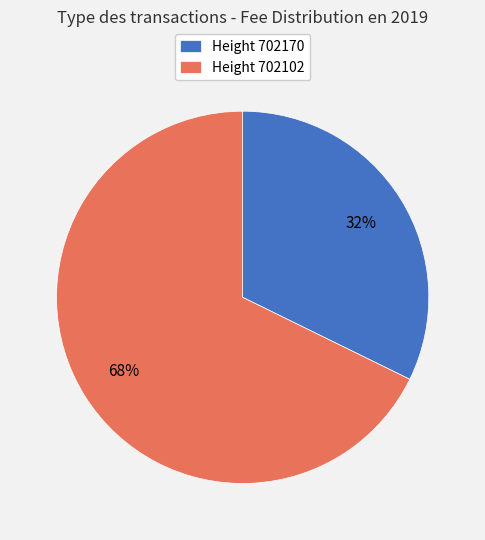

Is Height 702170 the majority of the pie?

No